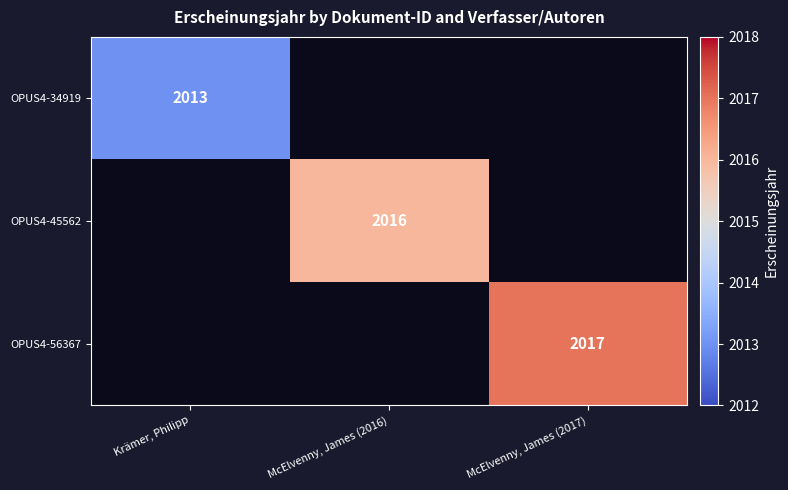

Is it true that OPUS4-56367 equals 643 at McElvenny, James (2017)?

False